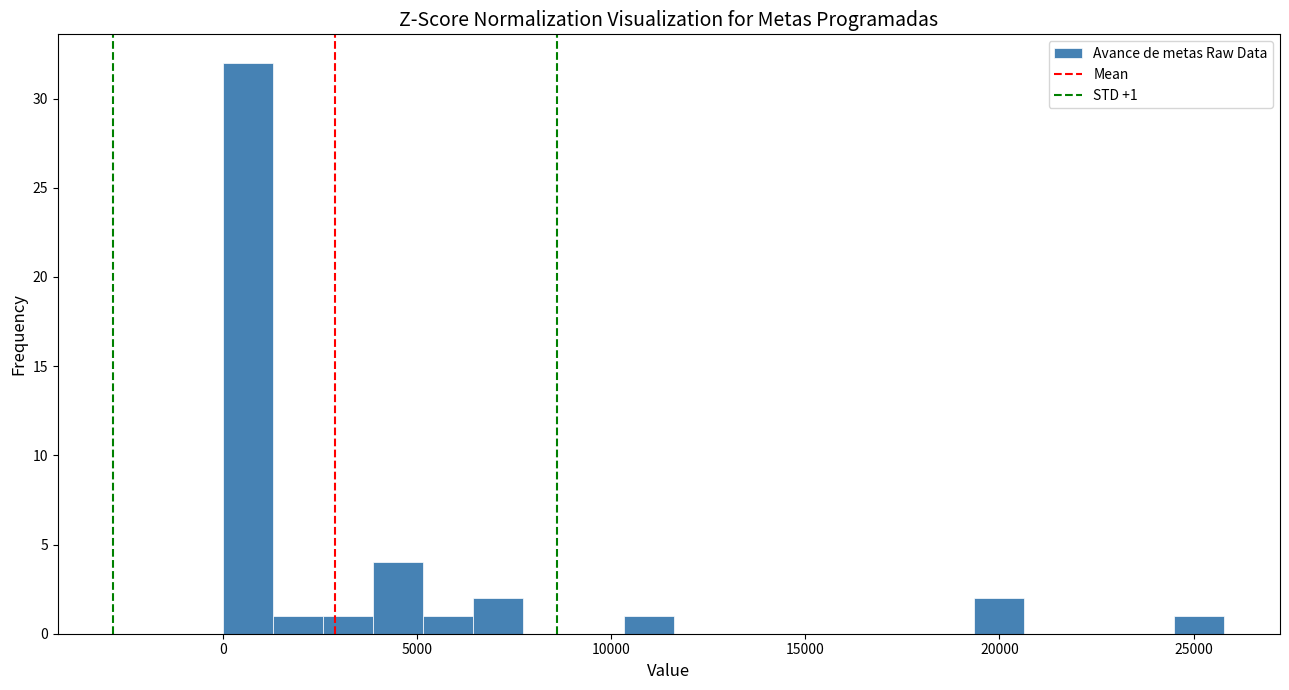

Around what value on the x-axis is the tallest bar? Give the approximate position of its centre, as read against the axis.

500